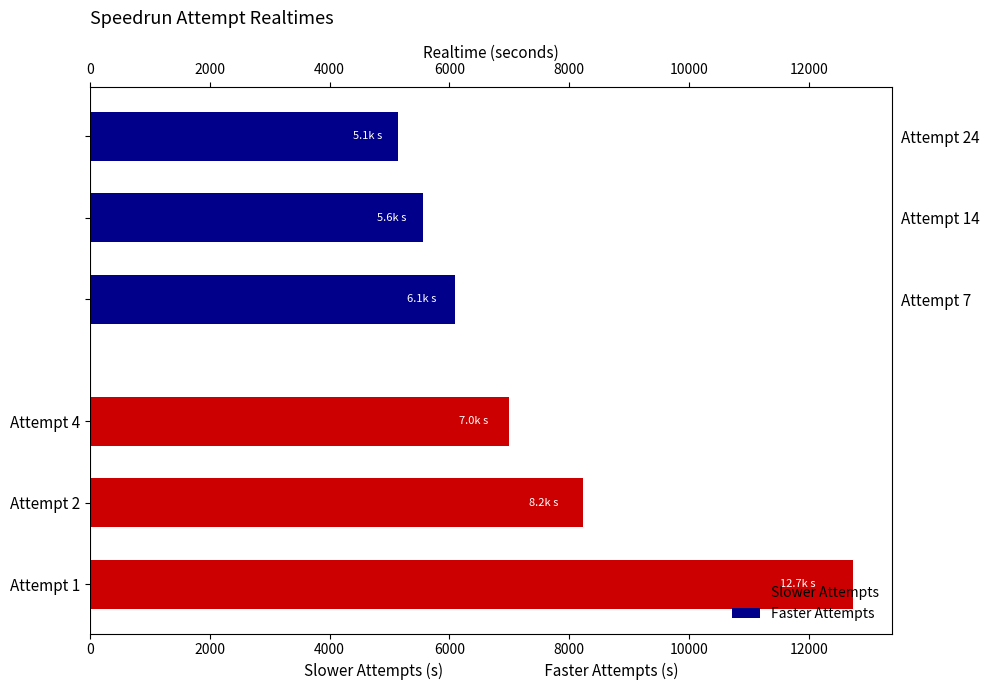

What is the maximum value for Faster Attempts?

6089.7